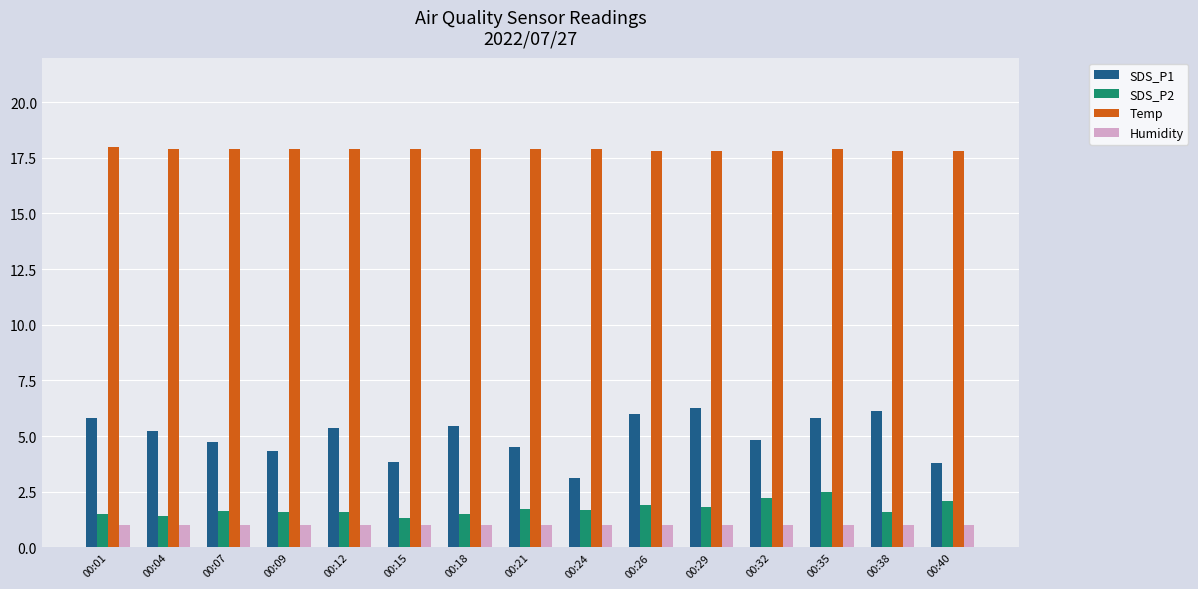

Between 00:15 and 00:26, which series saw the biggest shift?

SDS_P1